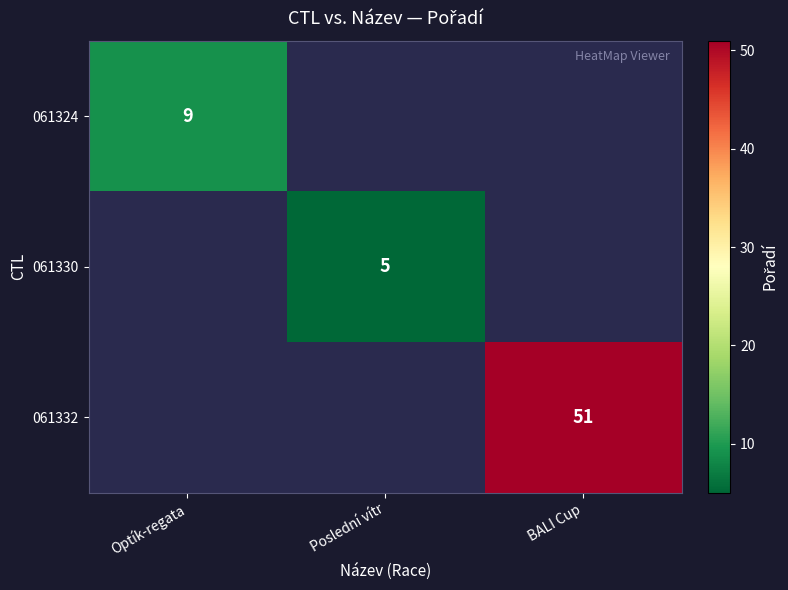

Is it true that 061330 equals 9 at Poslední vítr?

False